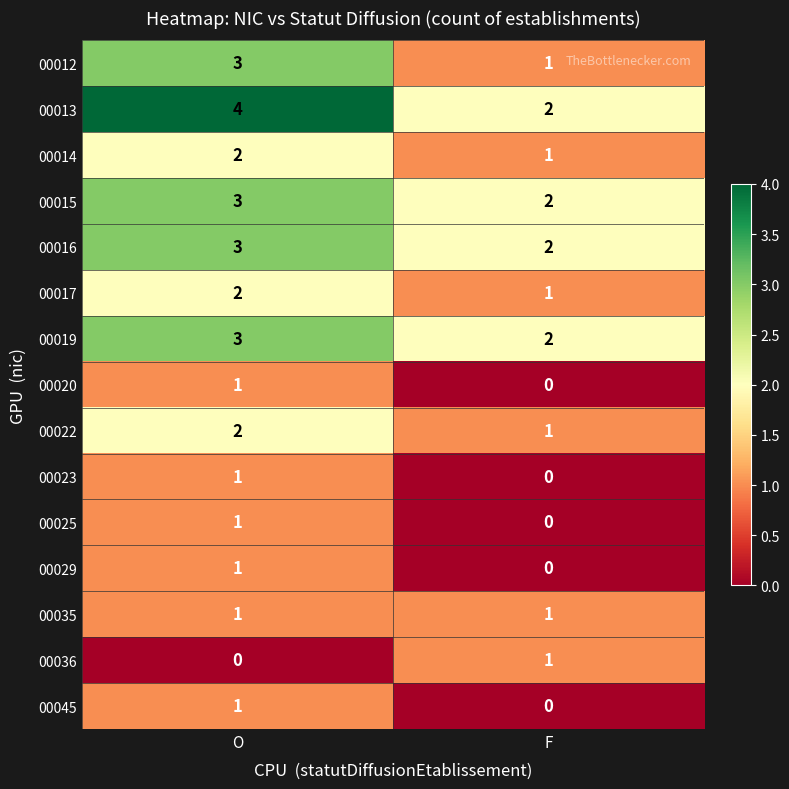

What is the spread (max minus min) of values at F?

2